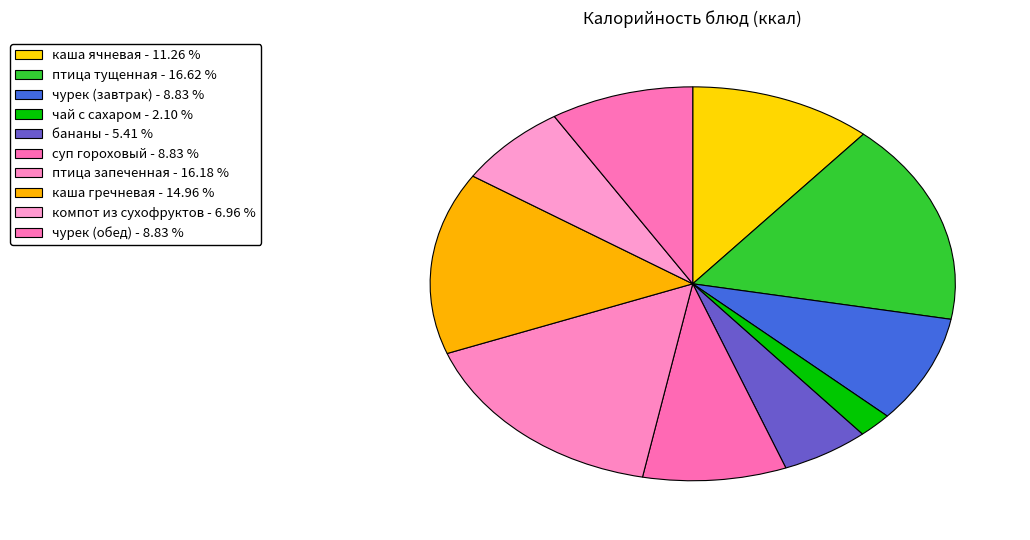

Does any single category account for the majority?

No